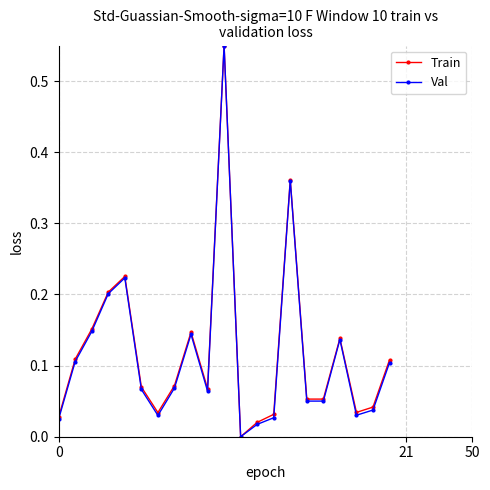

How many interior local peaks does the Train series have?

5